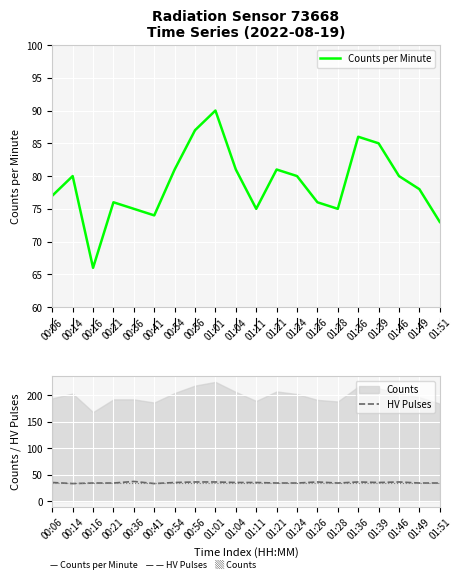

At 01:21, list the series in order from smallest to largest.

HV Pulses, Counts per Minute